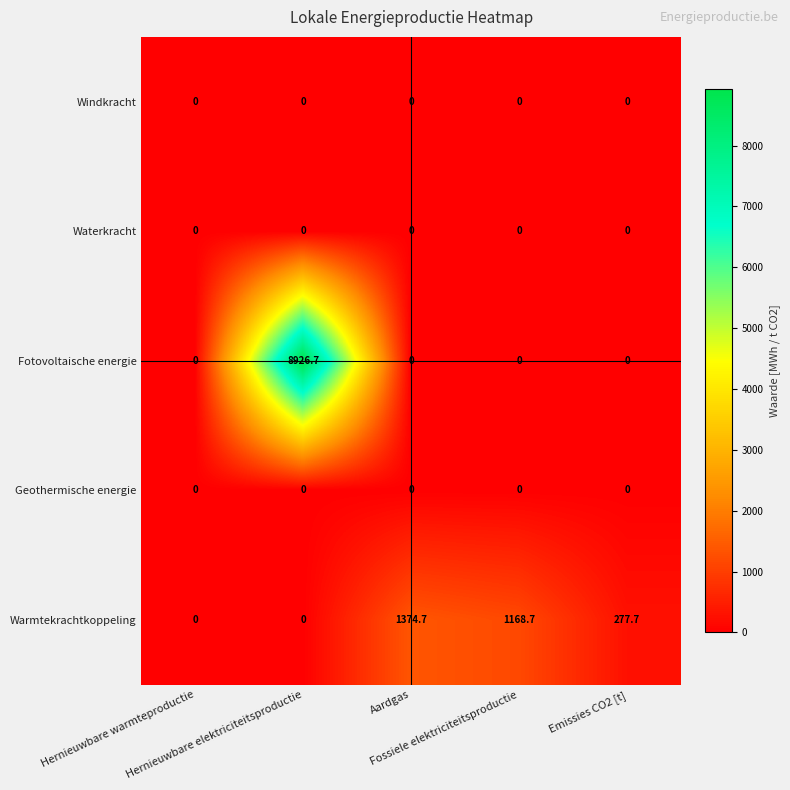

What is the difference between the highest and lowest values at Emissies CO2 [t]?

277.7